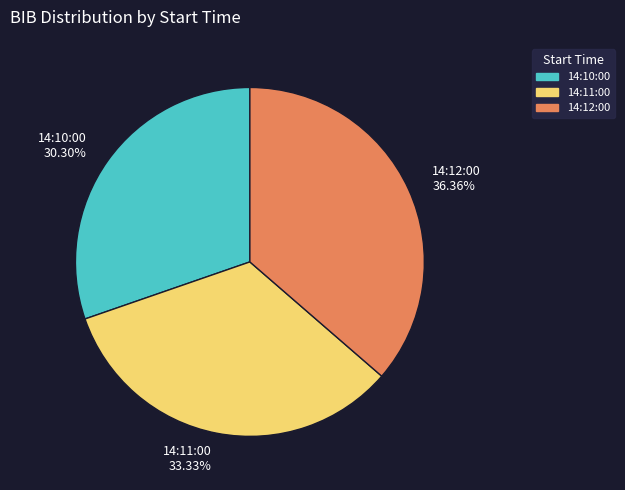

Combined, do 14:11:00 and 14:12:00 account for over 50%?

Yes